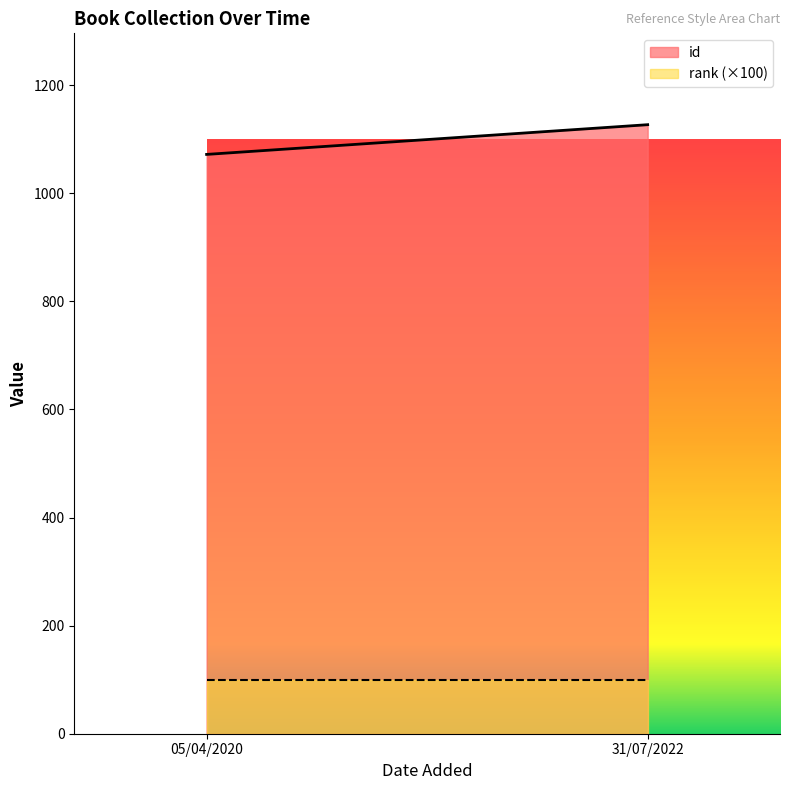

How many id values are between 1072 and 1127?

2